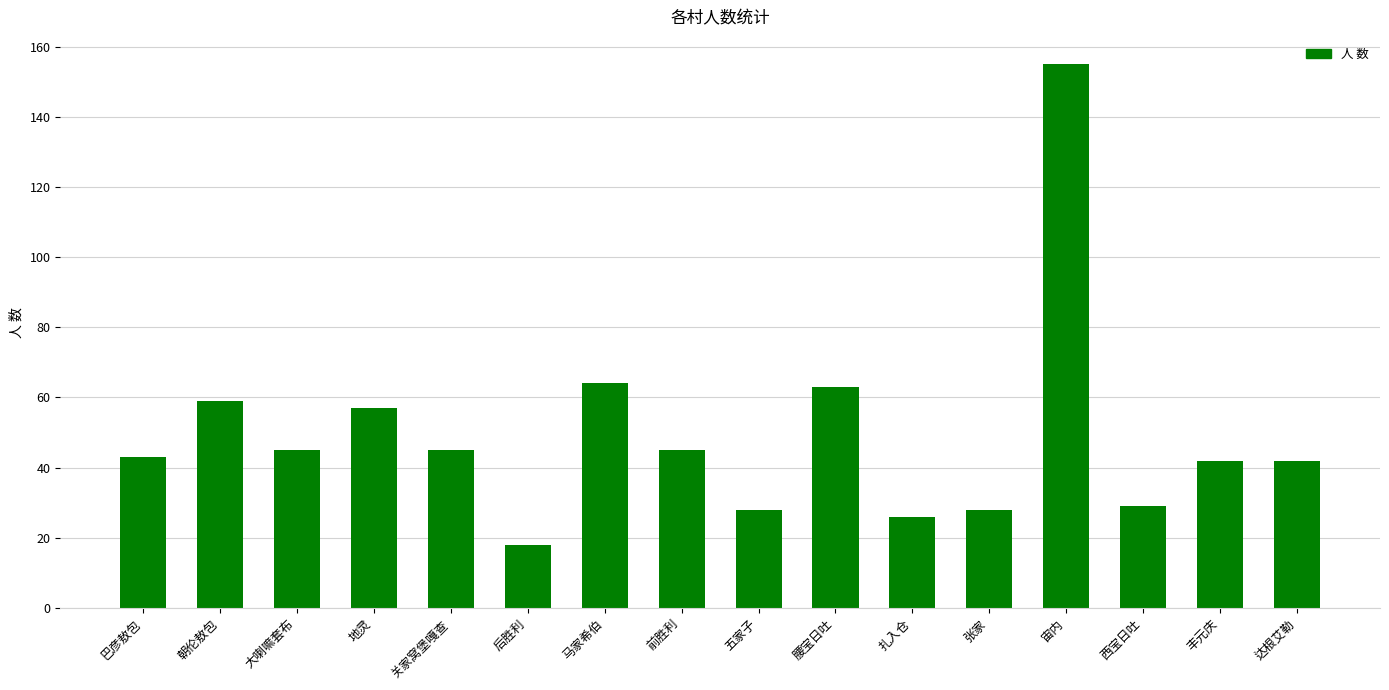

Read the value at 五家子, to the nearest 5.

30